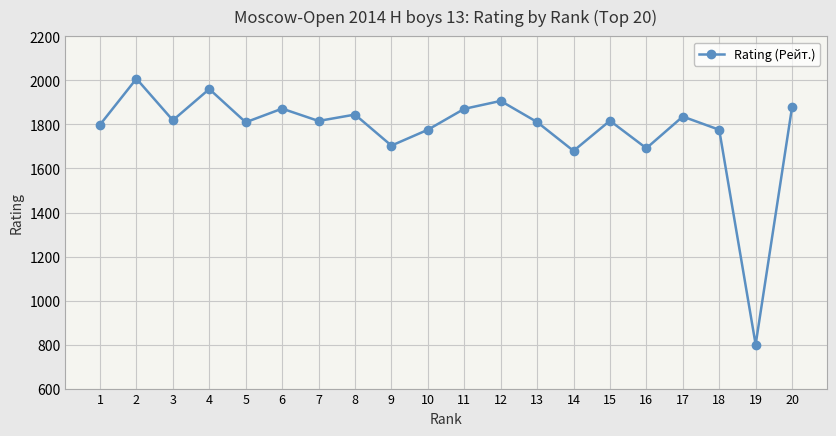

What is the maximum value shown in the chart?

2008